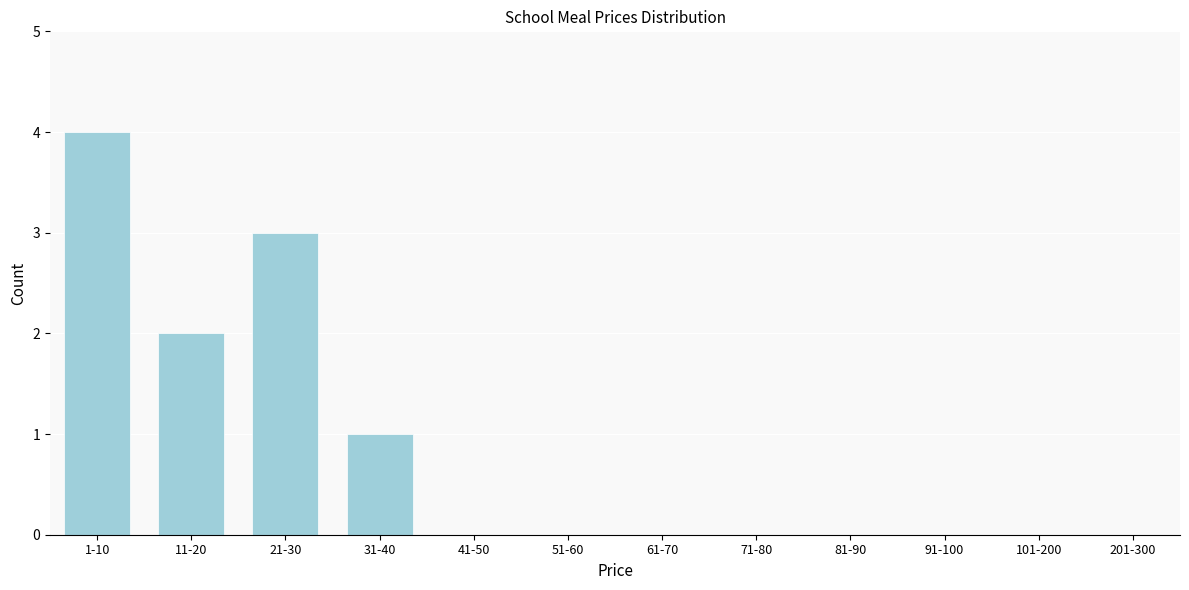

Reading left to right, extract all data points from this chart.

1-10=4	11-20=2	21-30=3	31-40=1	41-50=0	51-60=0	61-70=0	71-80=0	81-90=0	91-100=0	101-200=0	201-300=0